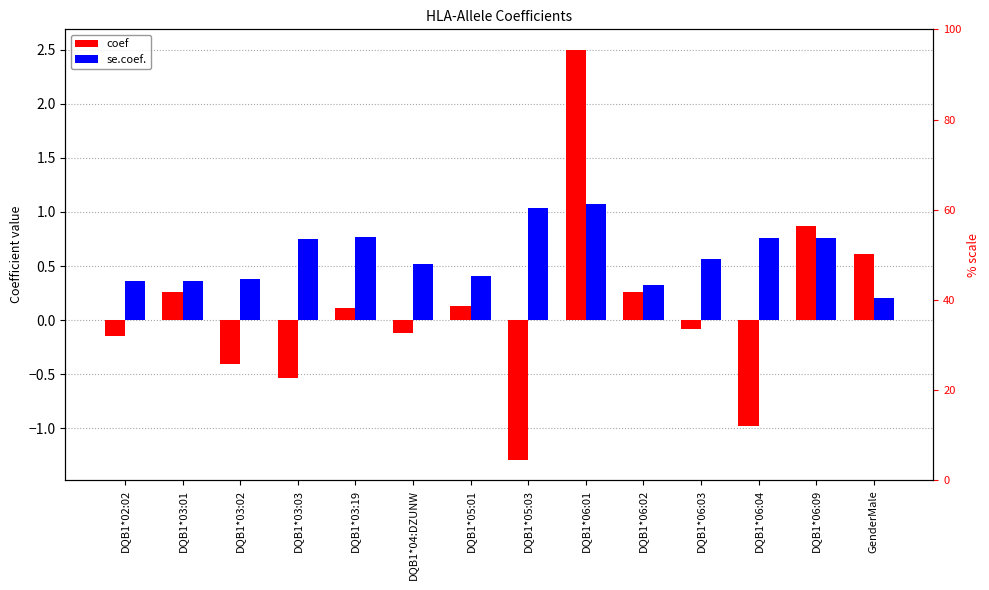

How many distinct data groups are displayed?

2